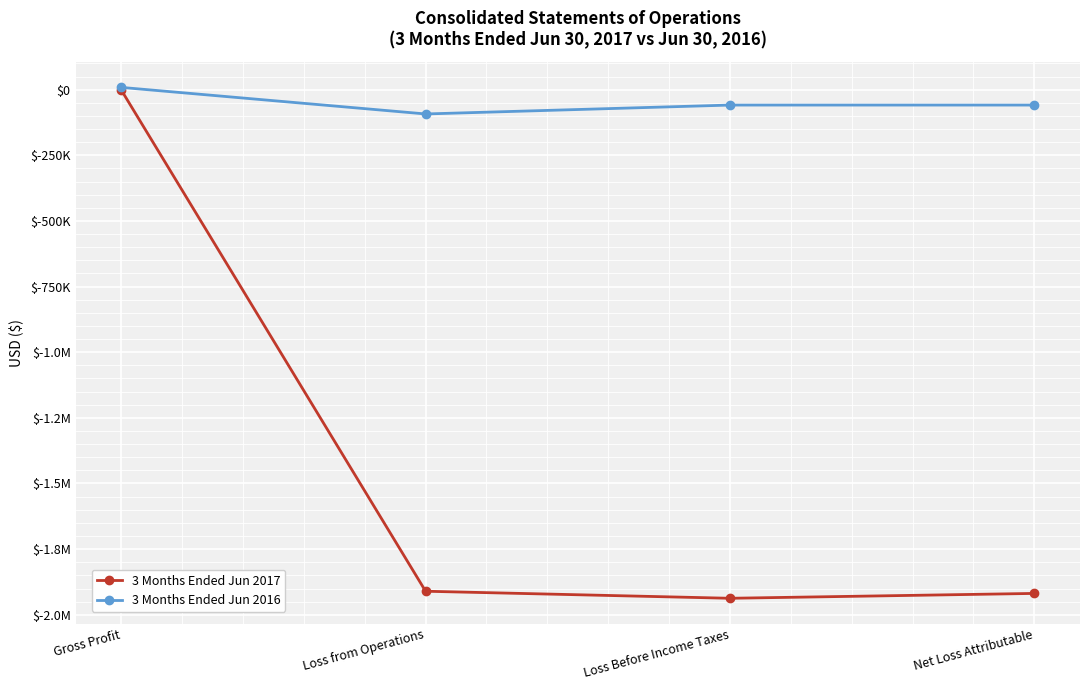

Does the chart display data point markers on the line(s)?

Yes